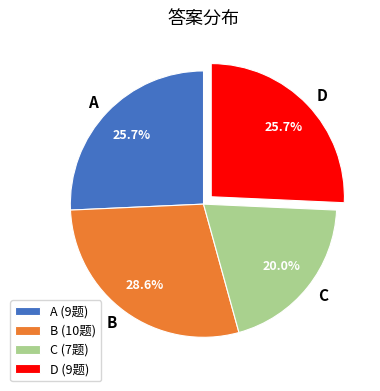

Is there any slice that represents more than half of the pie?

No